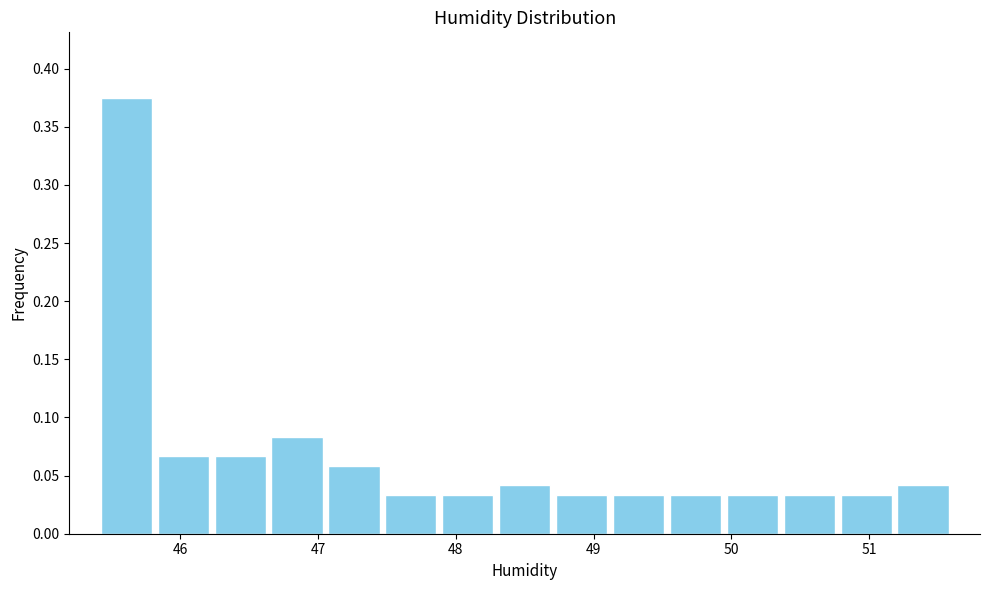

What is the height of the bar covering 49.5 to 49.9 on the x-axis? Neither the bar edges nor the heights are printed on the chart, so give them approximately, as read against the axes.

0.035